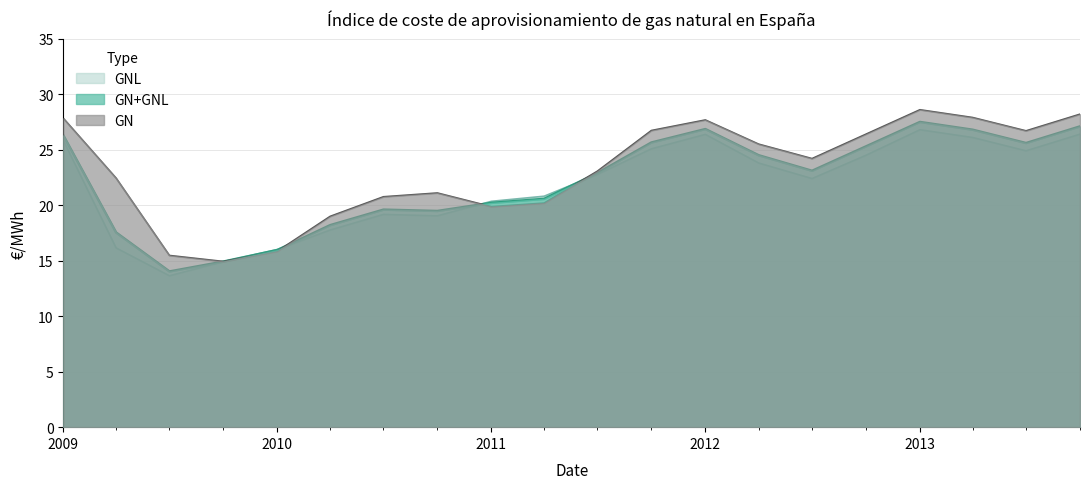

What is the minimum value for GN+GNL?

14.0